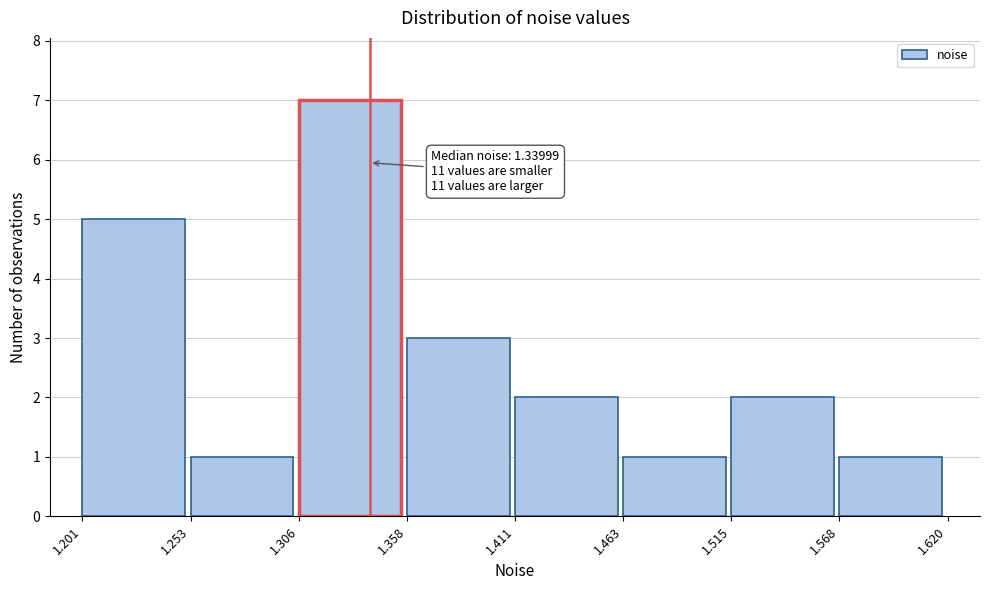

Over which range of the x-axis is the bar tallest?

1.306 to 1.358